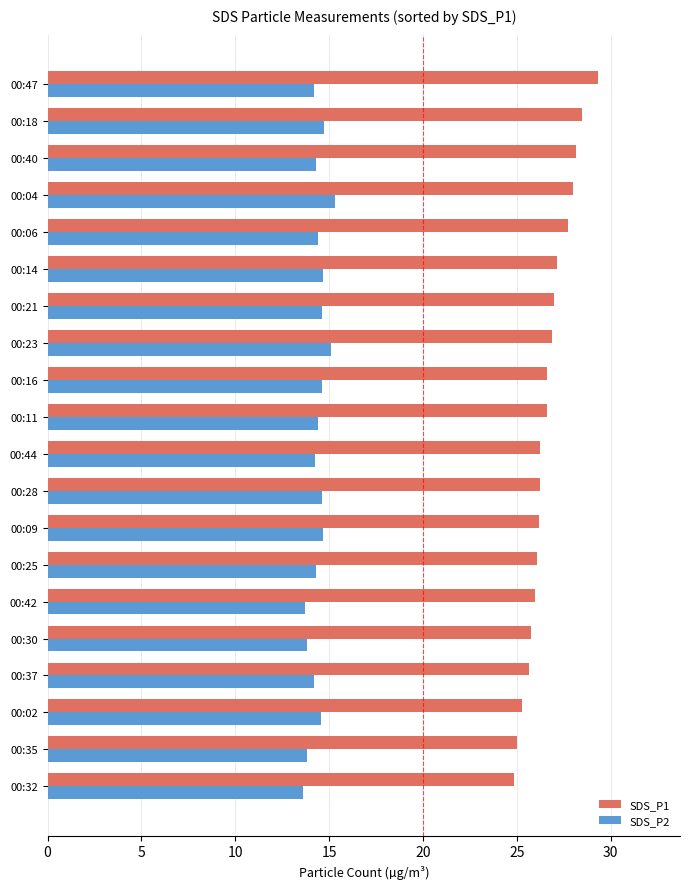

True or false: SDS_P1 has a value of 44.5 at 00:06.

False